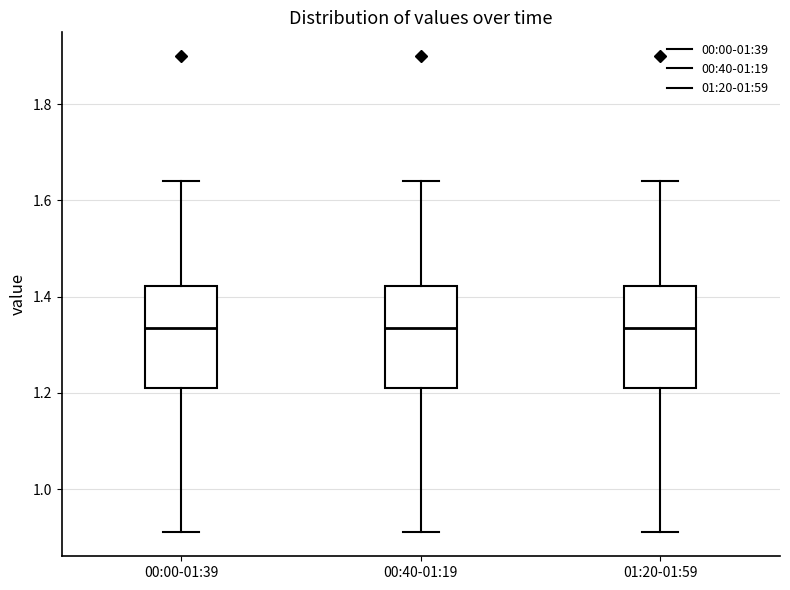

Reading left to right, read every box against the y-axis: the position of its median line, the range the box covers, and the ends of its whiskers. The values are not printed on the chart, so give them approximately, as read against the axis.

00:00-01:39: median 1.34, box 1.22 to 1.42, whiskers 0.92 to 1.64
00:40-01:19: median 1.34, box 1.22 to 1.42, whiskers 0.92 to 1.64
01:20-01:59: median 1.34, box 1.22 to 1.42, whiskers 0.92 to 1.64